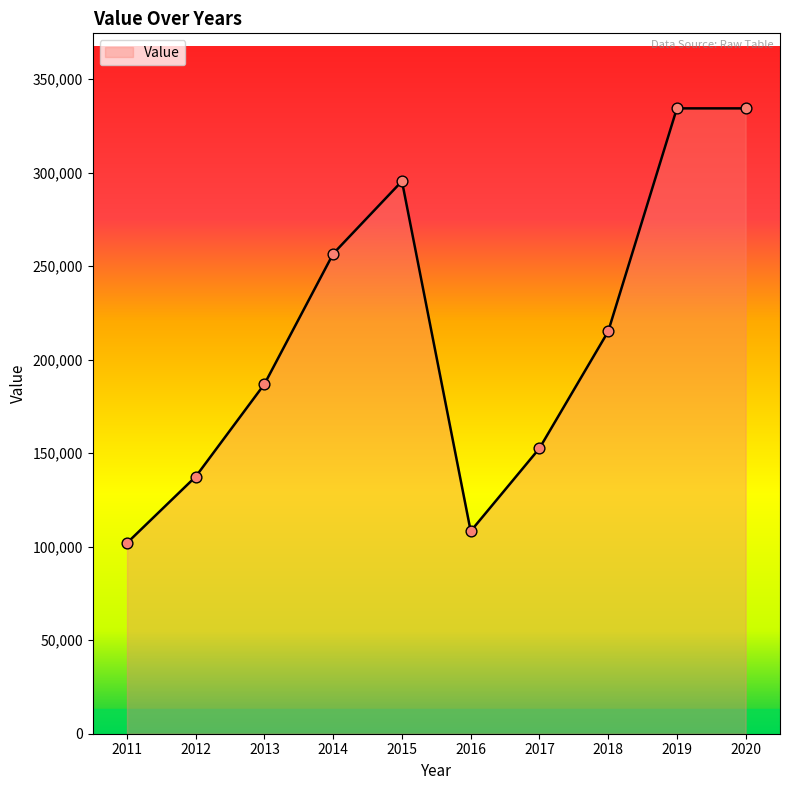

What is the ratio of the value at 2015 to the value at 2012?

2.1